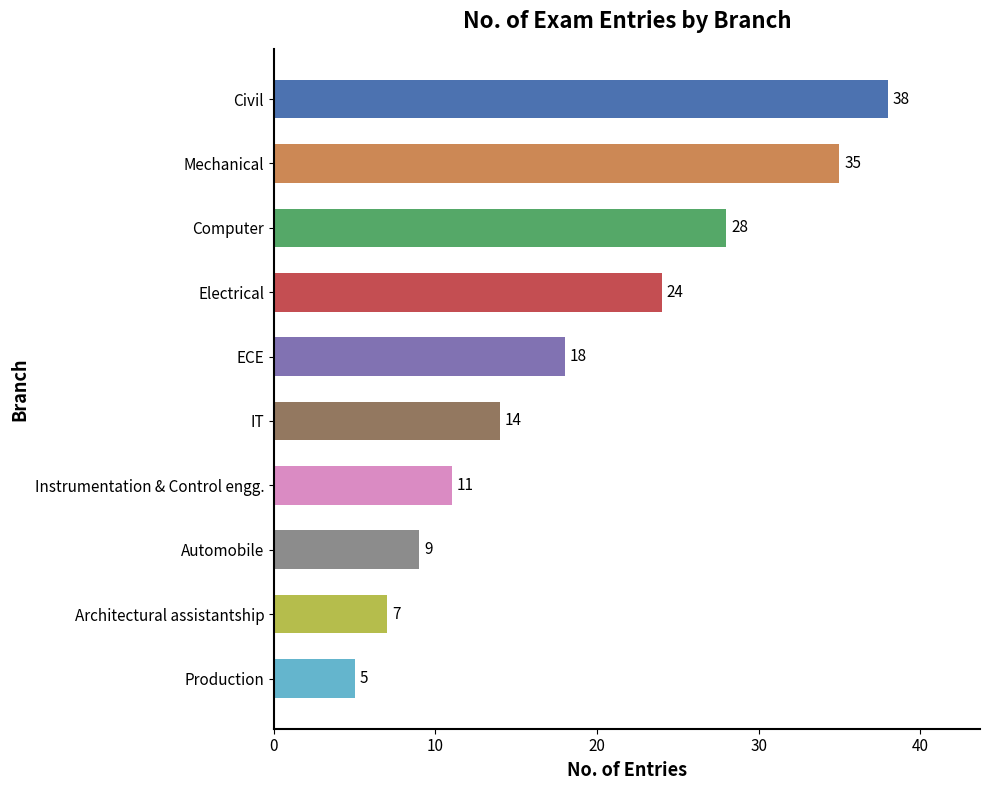

How many bars are there in total?

10